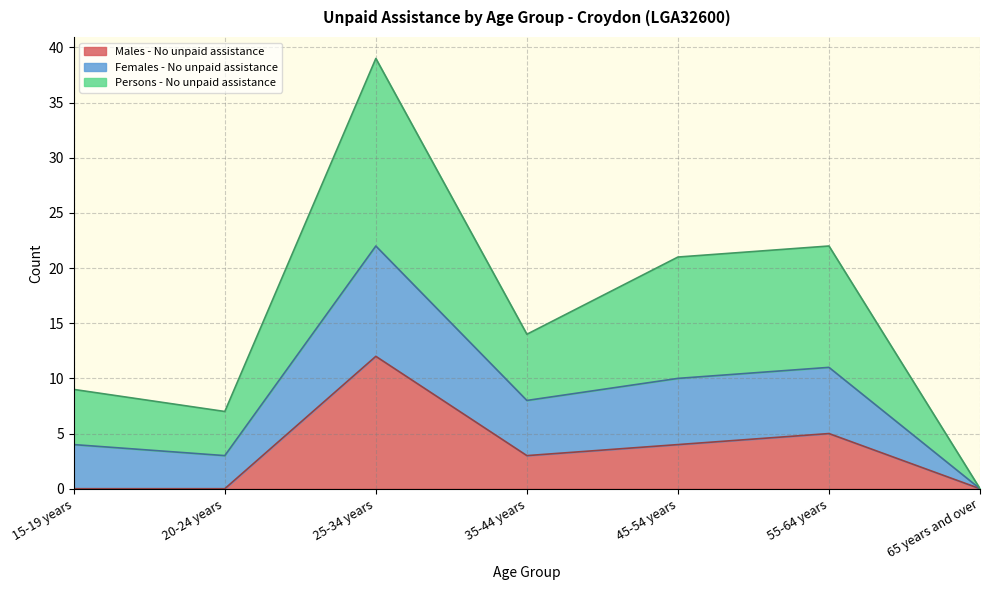

How many interior local peaks does the Males - No unpaid assistance series have?

2